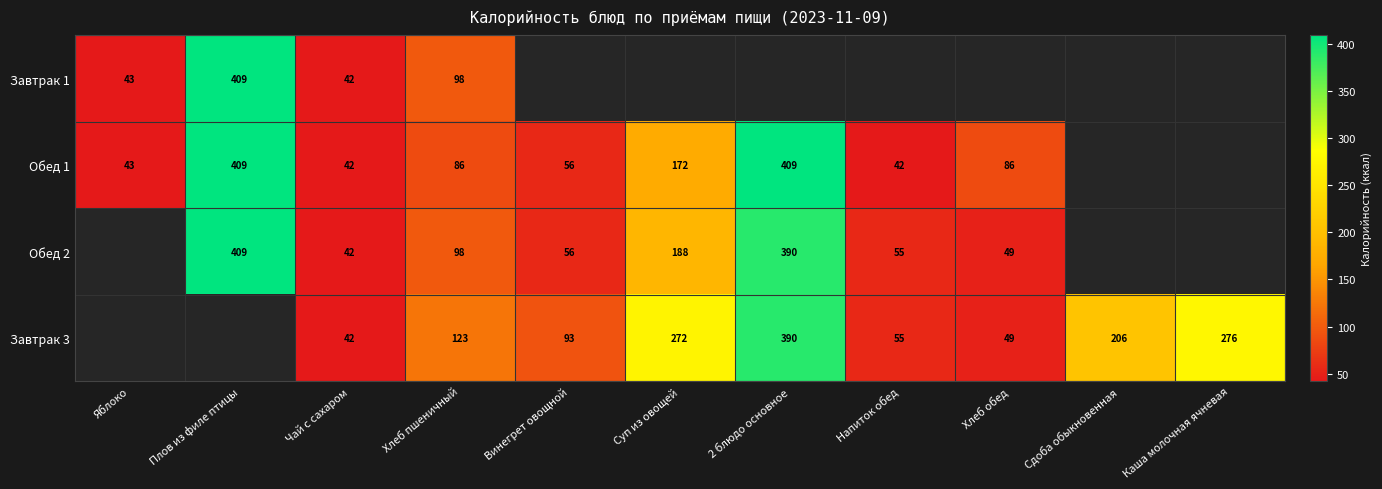

How many data points in Завтрак 3 are less than 55?

2